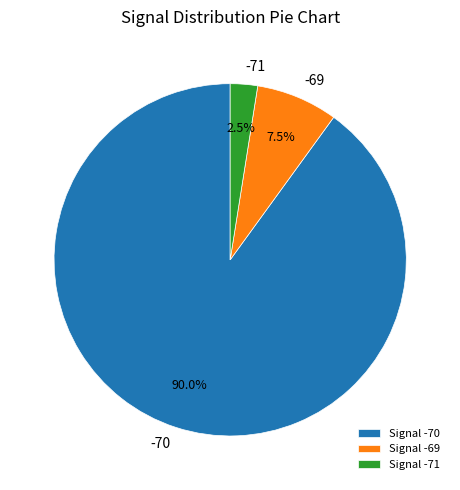

What is the ratio of the value at -70 to the value at -69?

12.0